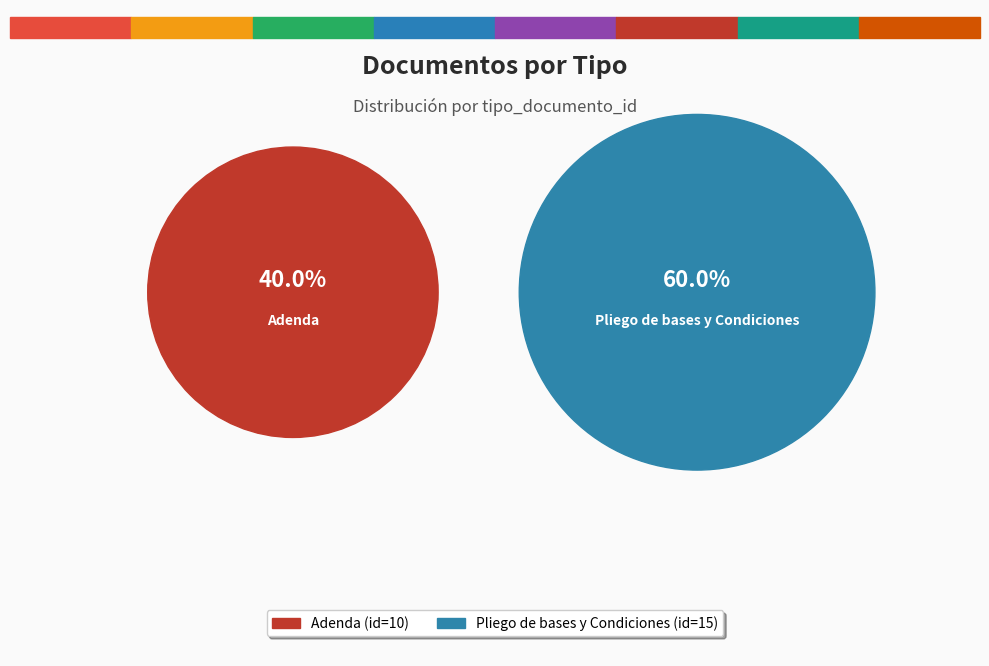

True or false: Pliego de bases y Condiciones accounts for 60% of the total.

True